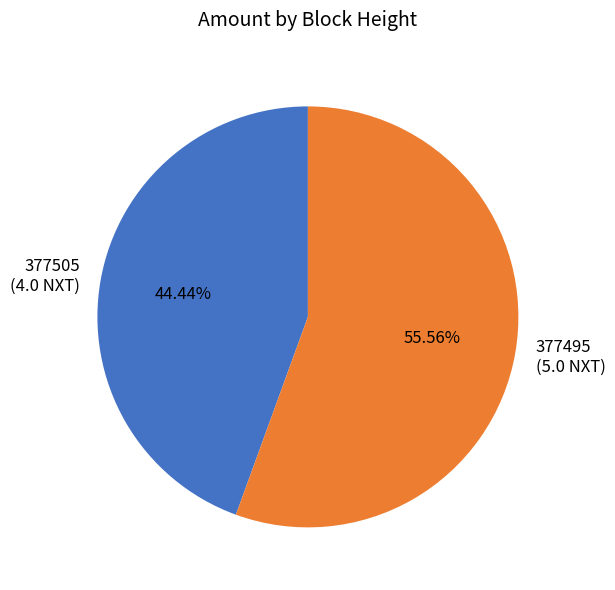

Count the number of slices in the pie.

2